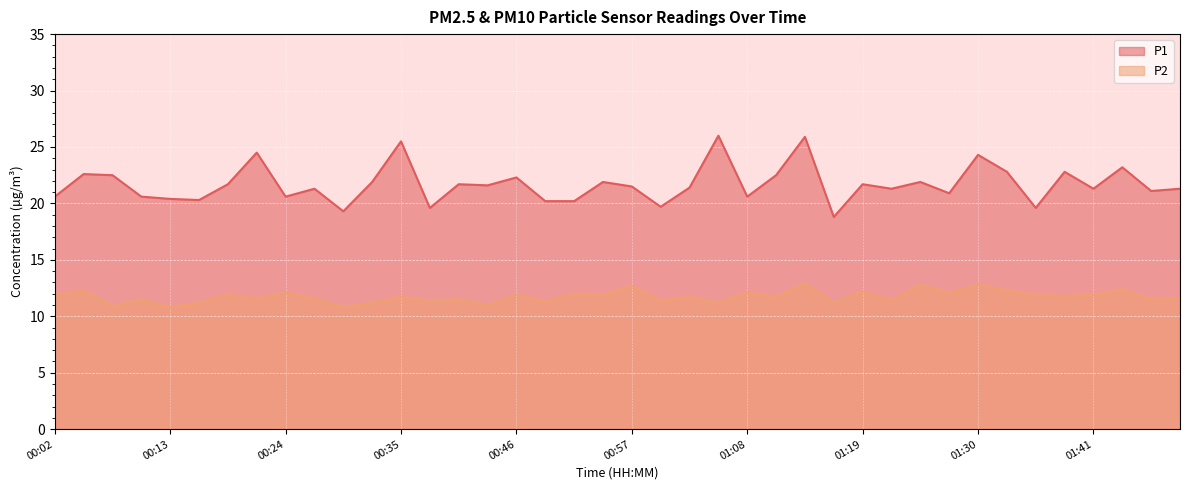

List the labels in order of P2 value, largest first.

01:14, 01:25, 01:30, 00:57, 01:44, 00:04, 01:33, 01:19, 00:24, 01:08, 01:27, 00:51, 00:02, 00:18, 00:46, 00:54, 01:36, 01:41, 01:38, 00:35, 01:02, 01:11, 00:21, 00:26, 01:50, 00:10, 00:40, 01:47, 00:38, 01:00, 01:22, 00:49, 00:15, 00:32, 01:05, 01:16, 00:43, 00:07, 00:13, 00:29